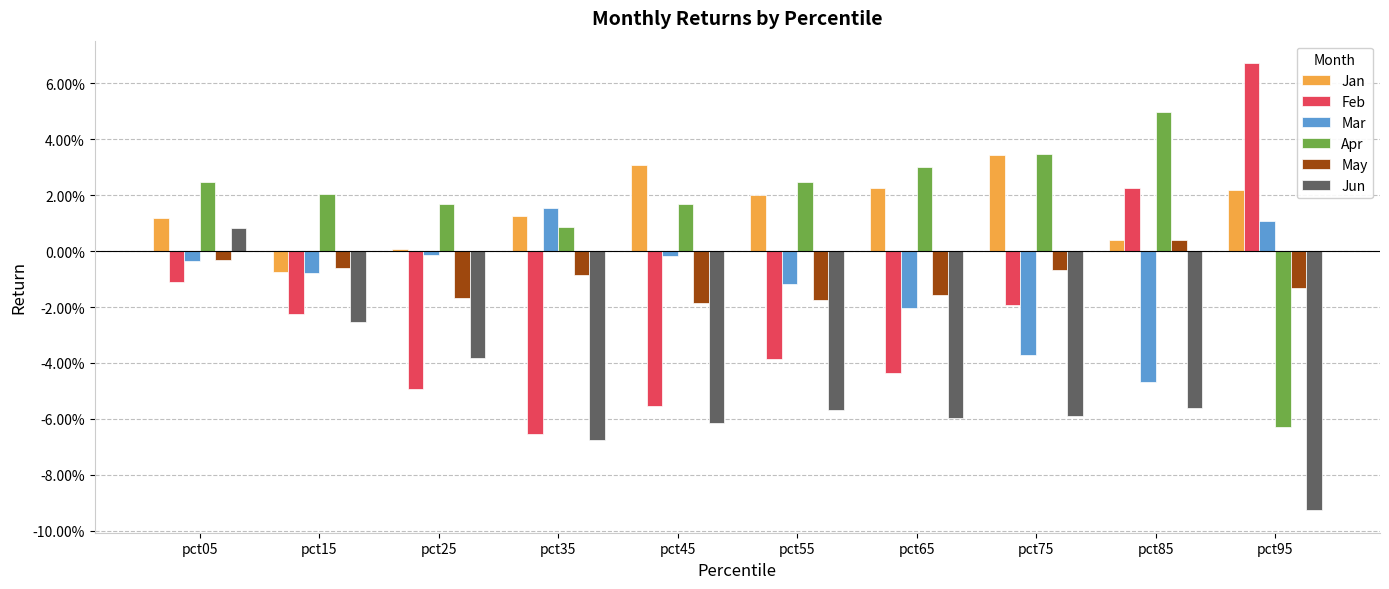

Where is May nearest to the value 0?

pct05